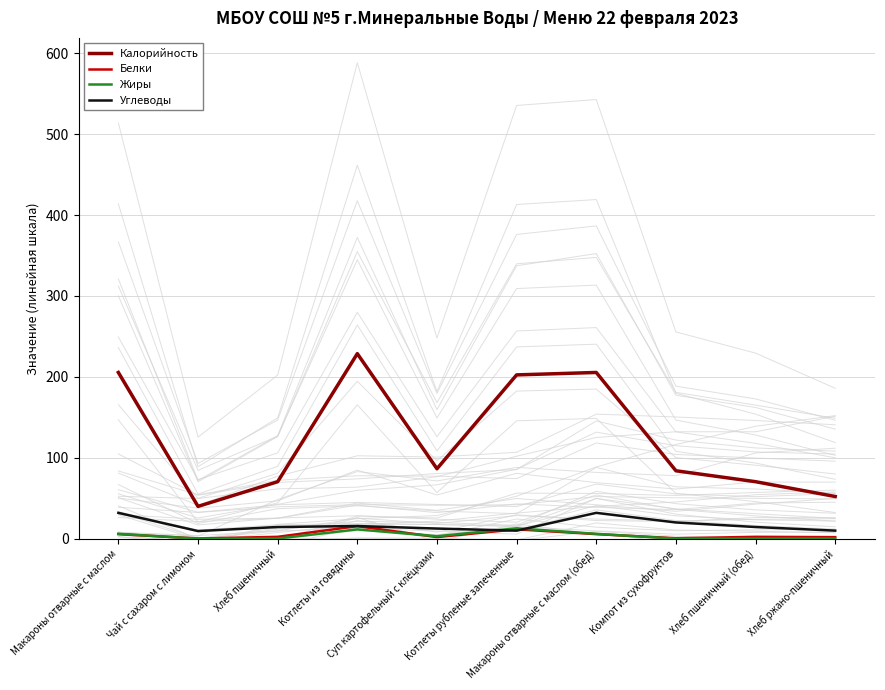

True or false: Калорийность and Жиры cross at least once.

False